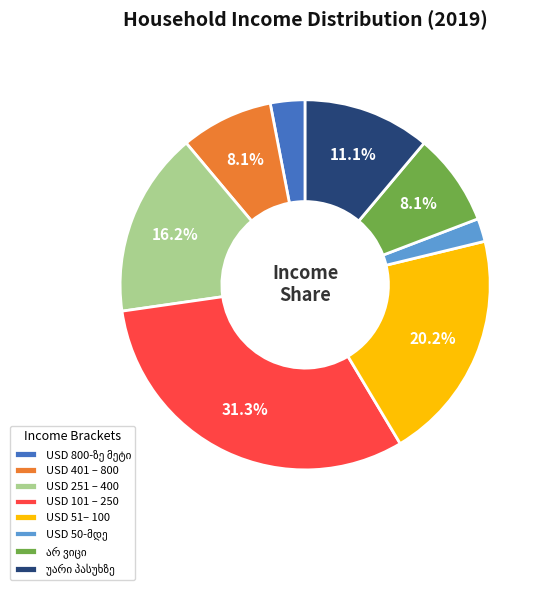

Is the sum of USD 401 – 800 and USD 51– 100 greater than half?

No